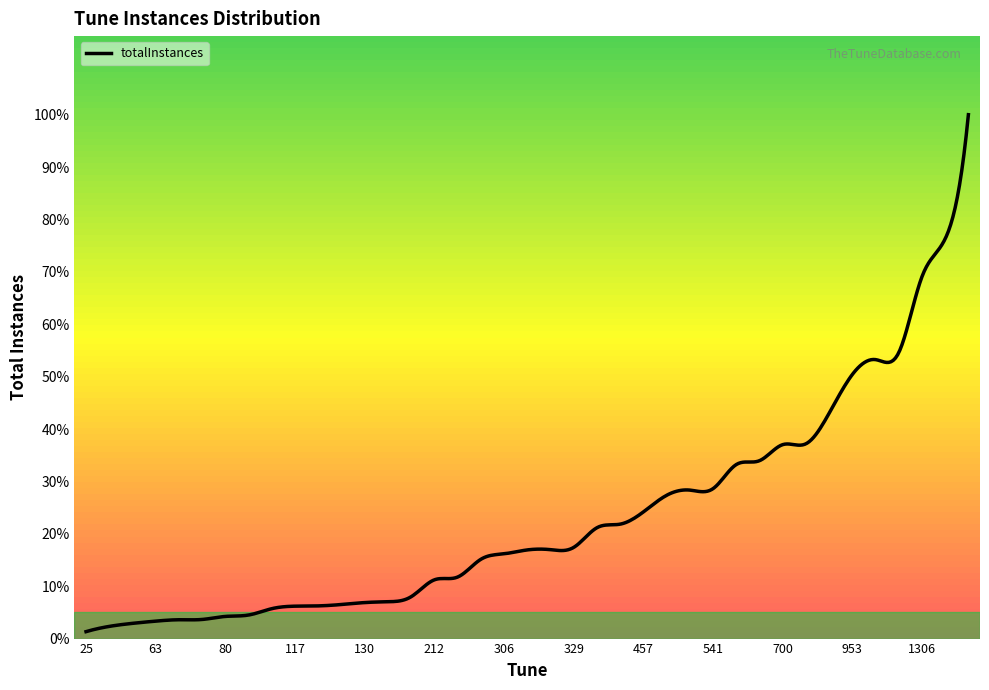

How many interior local peaks (higher than both neighbors) does the data have?

12